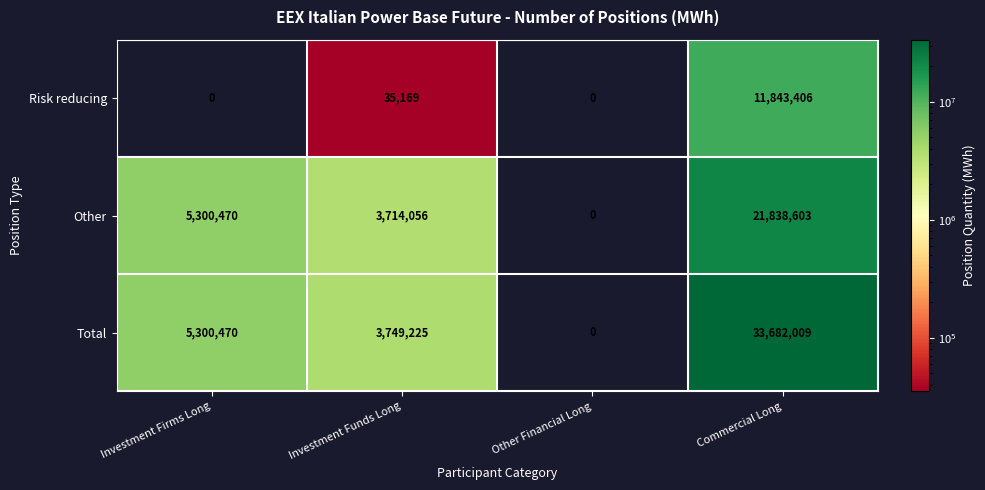

How many data points does each series have?

4